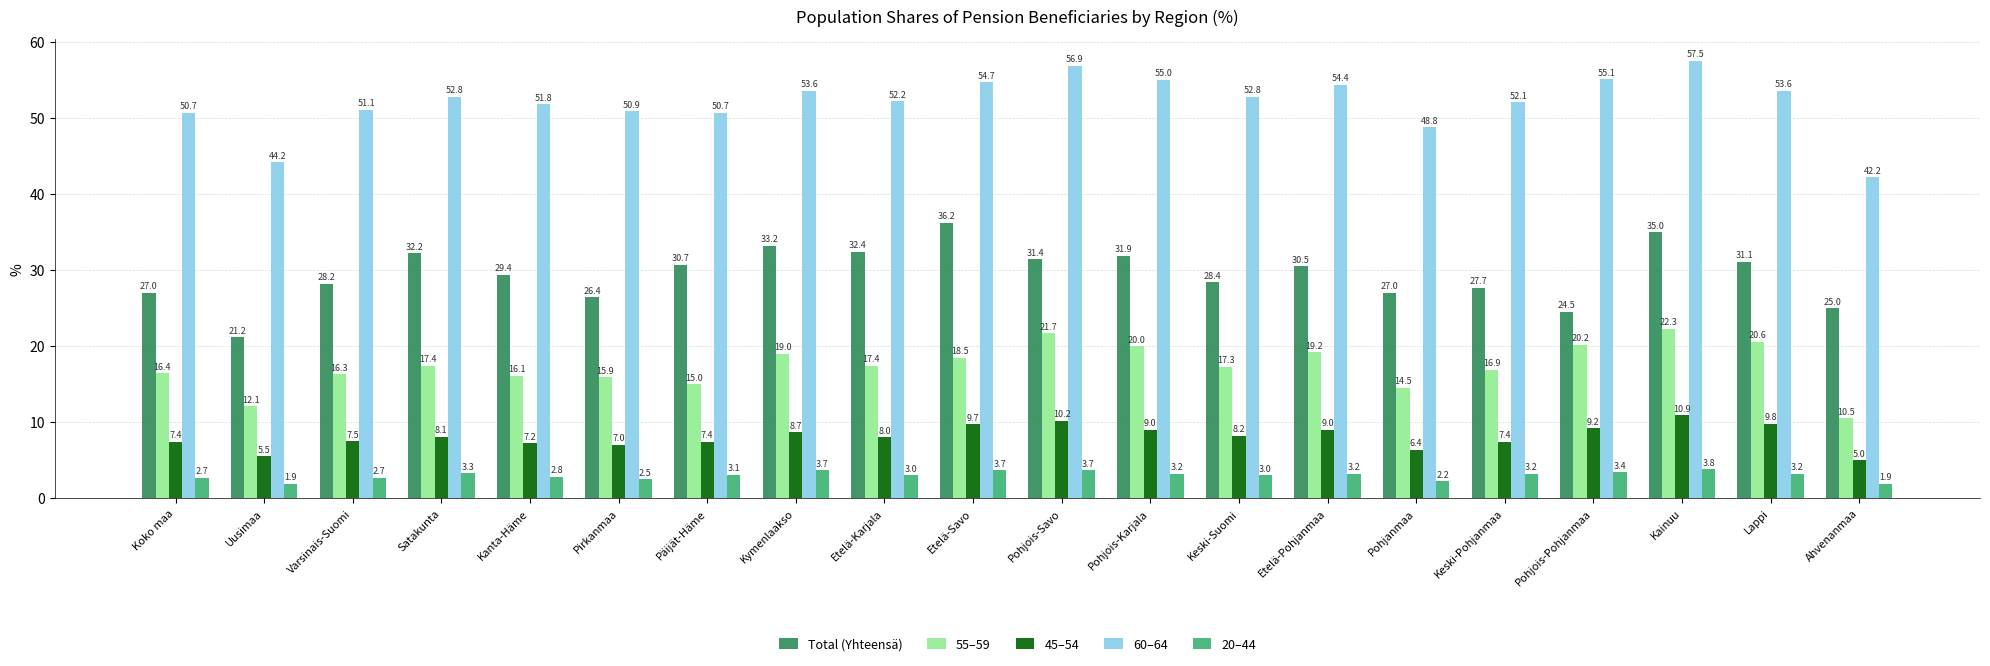

What is the difference between the highest and lowest values at Pohjois-Karjala?

51.8